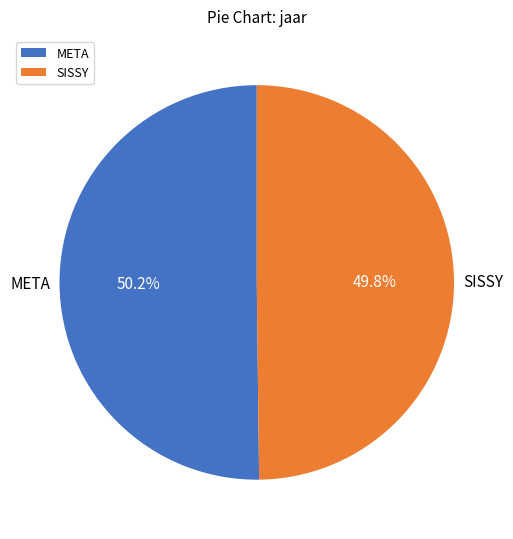

What percentage do SISSY and META together represent?

100.0%